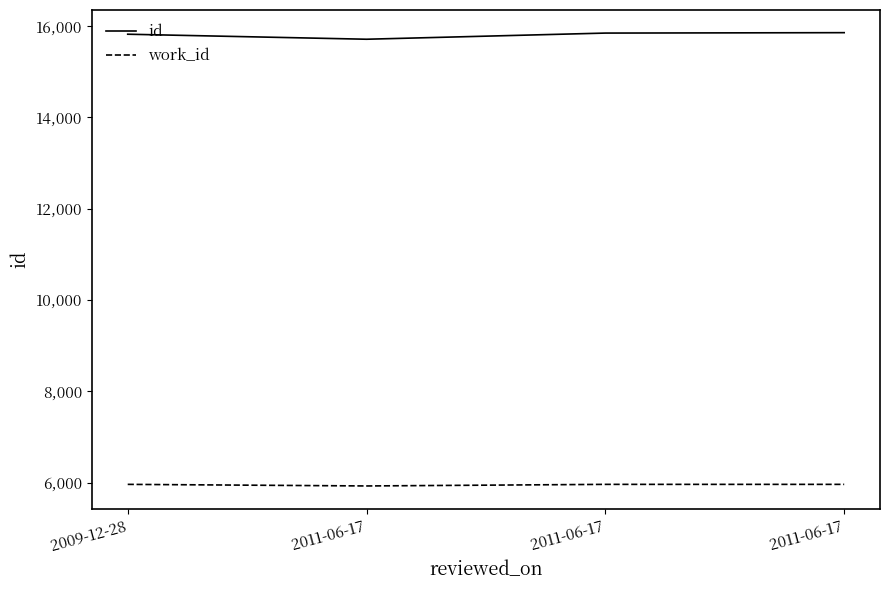

How many categories are shown in the chart?

4